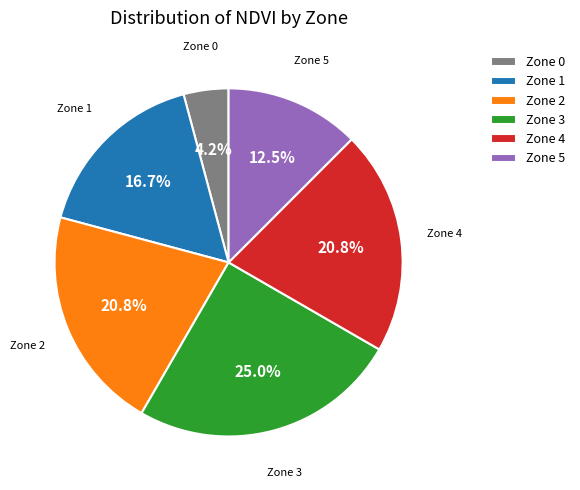

Is the sum of Zone 1 and Zone 4 greater than half?

No